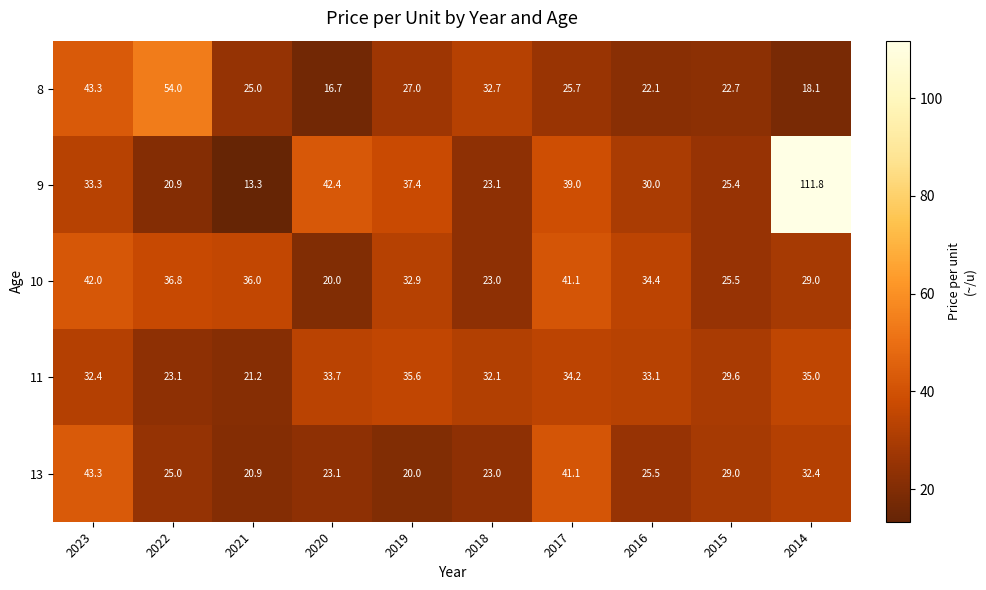

Rank the series by their maximum value, from highest to lowest.

9, 8, 13, 10, 11